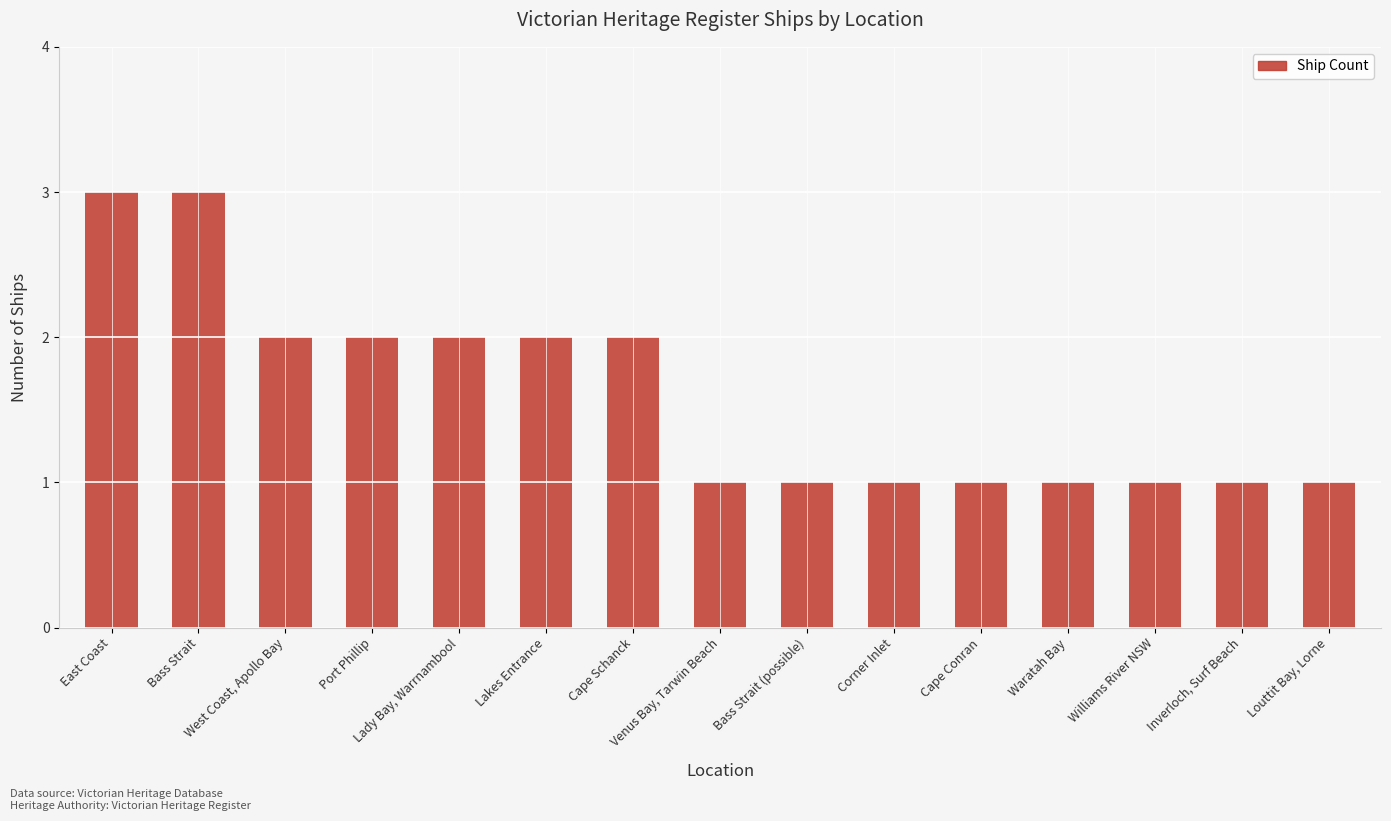

What is the change in value from West Coast, Apollo Bay to Corner Inlet?

-1